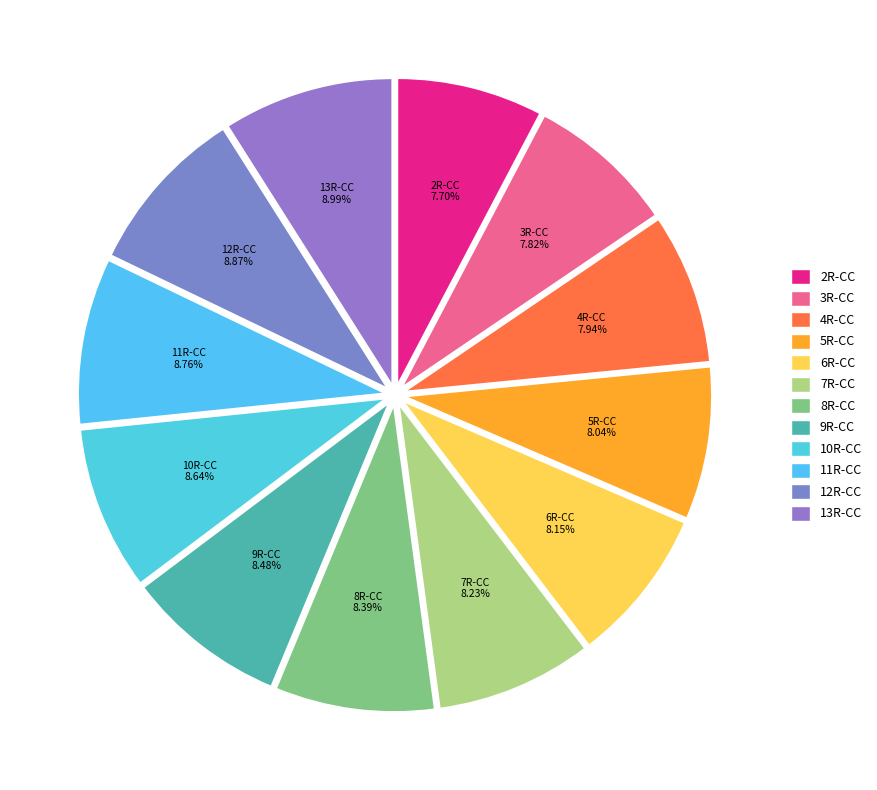

Is there a majority slice in this chart?

No